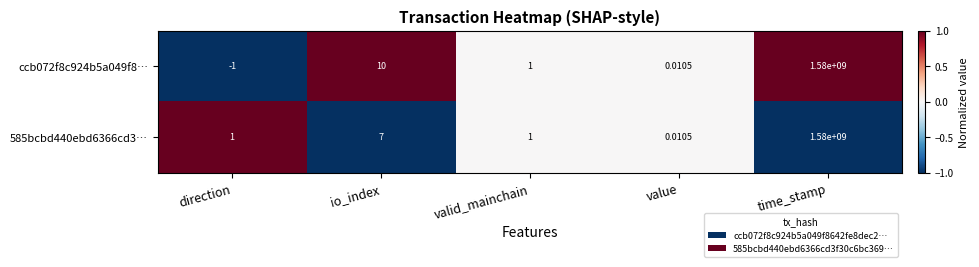

Which category has the lowest value in the 585bcbd440ebd6366cd3… series?

value